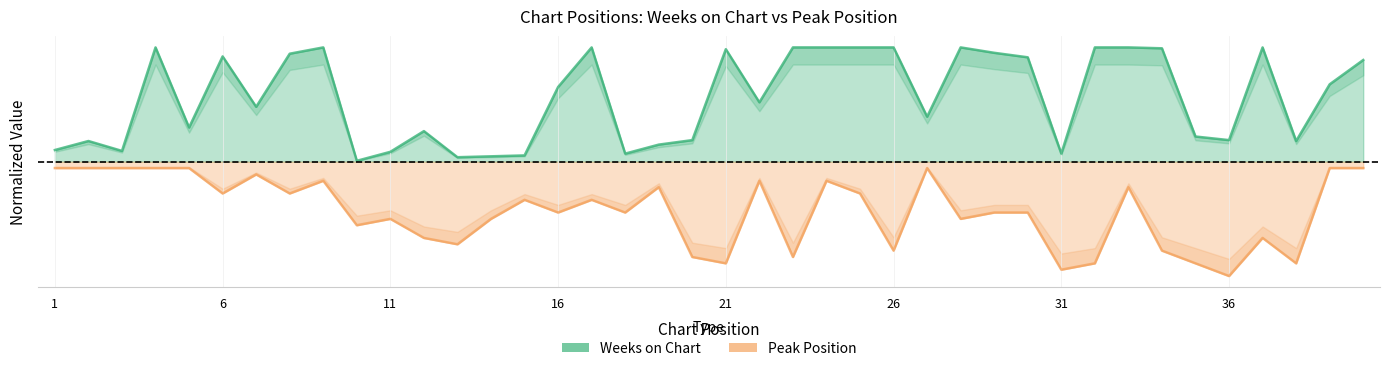

True or false: Weeks on Chart and Peak Position cross at least once.

False